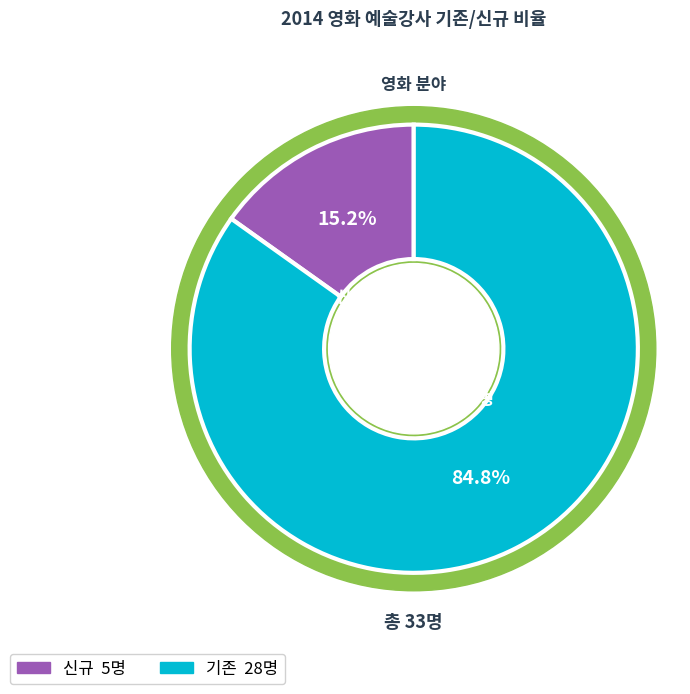

Rank the categories by value from highest to lowest.

기존, 신규